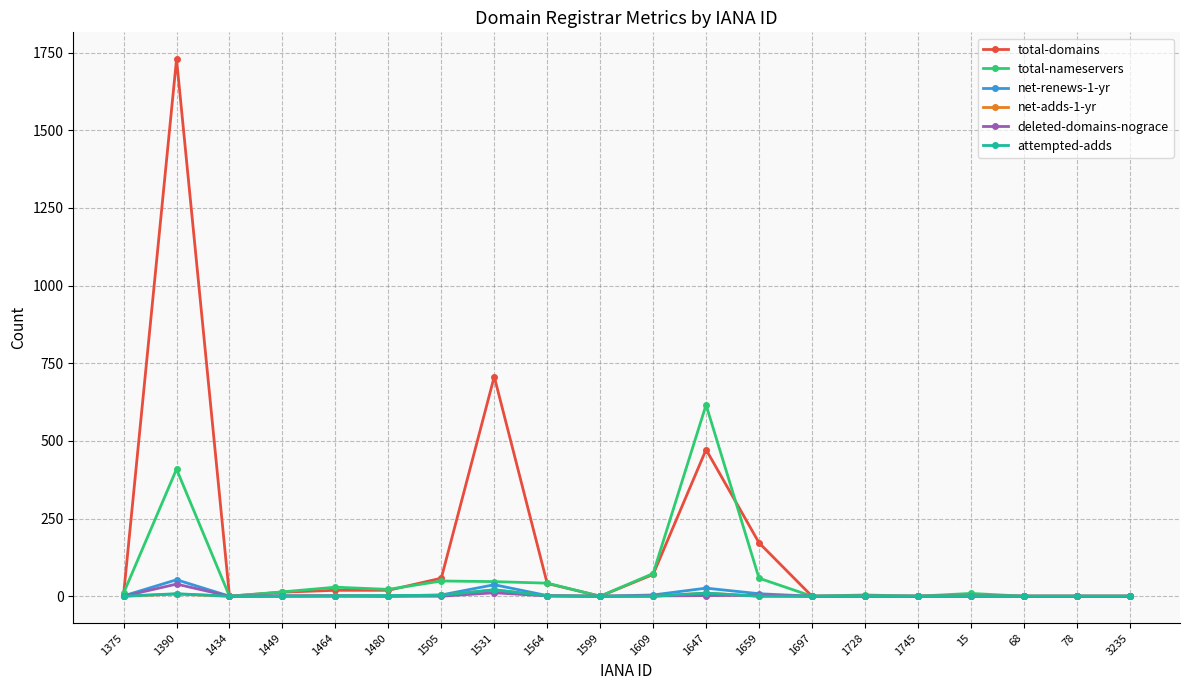

At which label is total-domains closest to 864?

1531